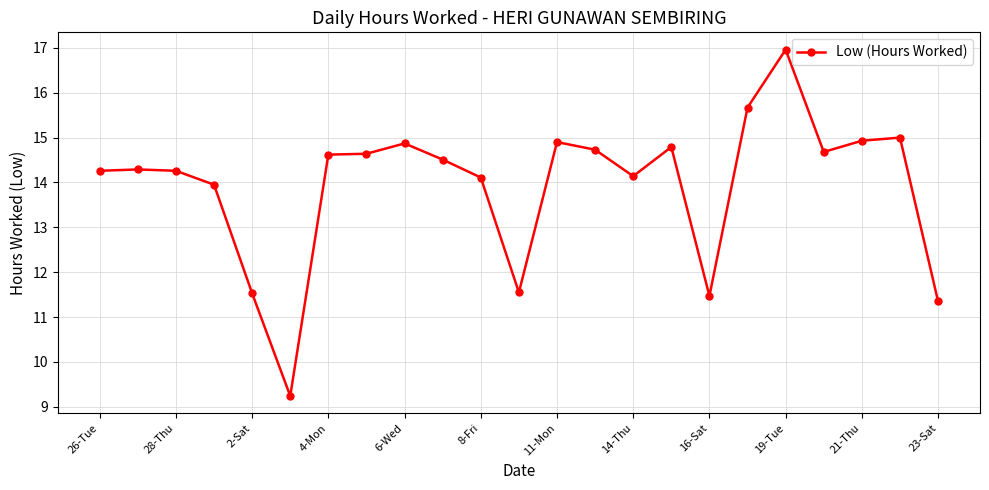

What is the value of the 15th point from the left?

14.1